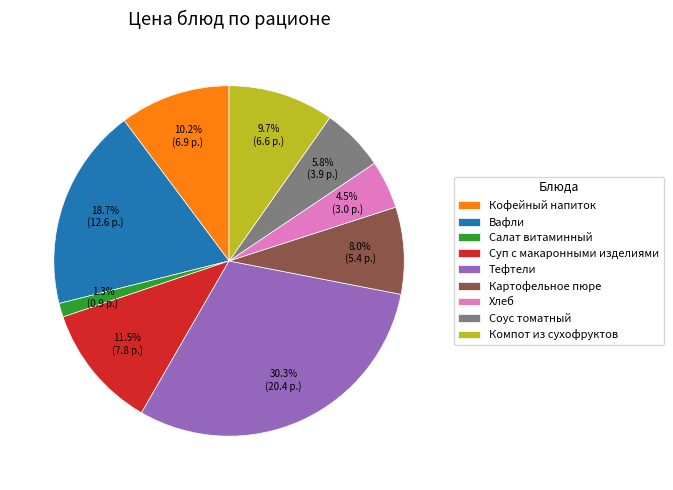

How many slices are in this pie chart?

9